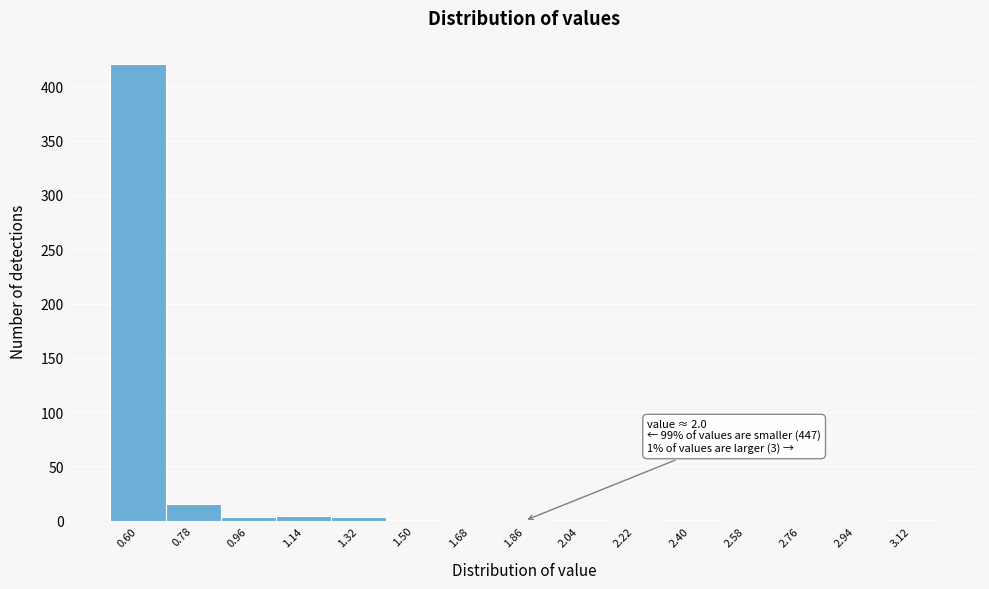

What is the greatest value displayed?

421